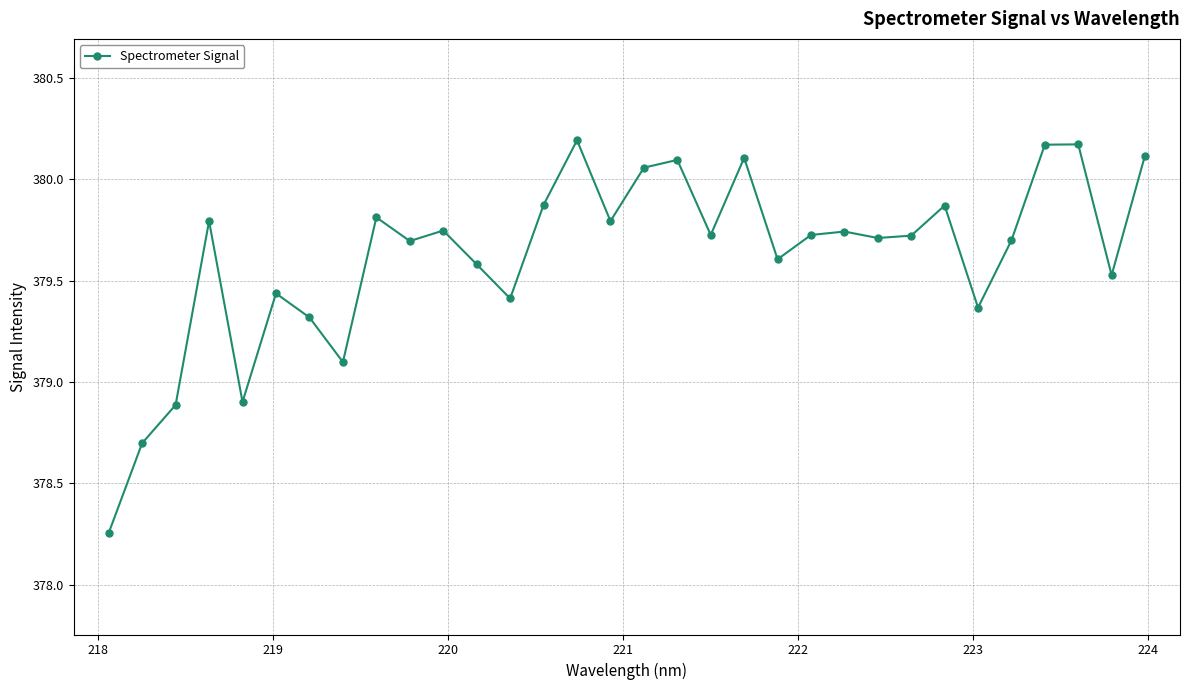

What is the average value?

379.6